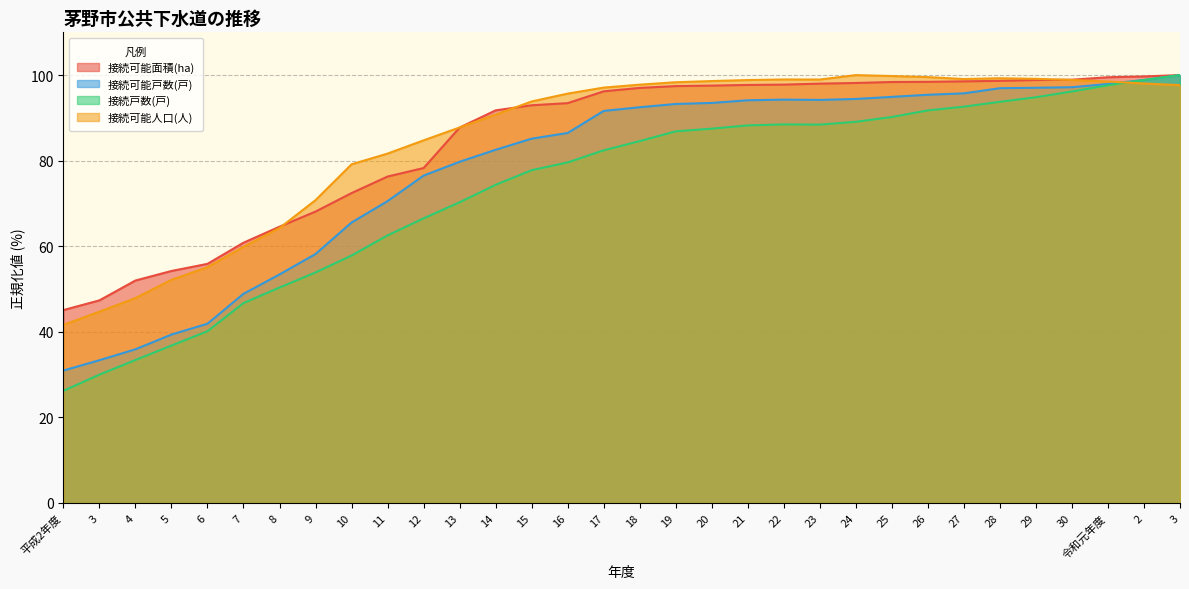

What is the label of the 5th point from the left?

6